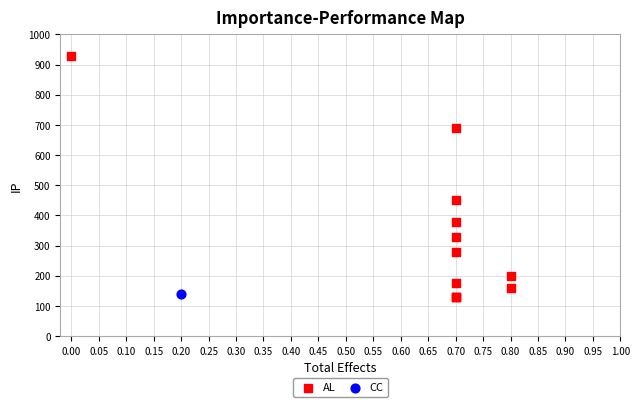

What are all the series names shown in the legend?

AL, CC